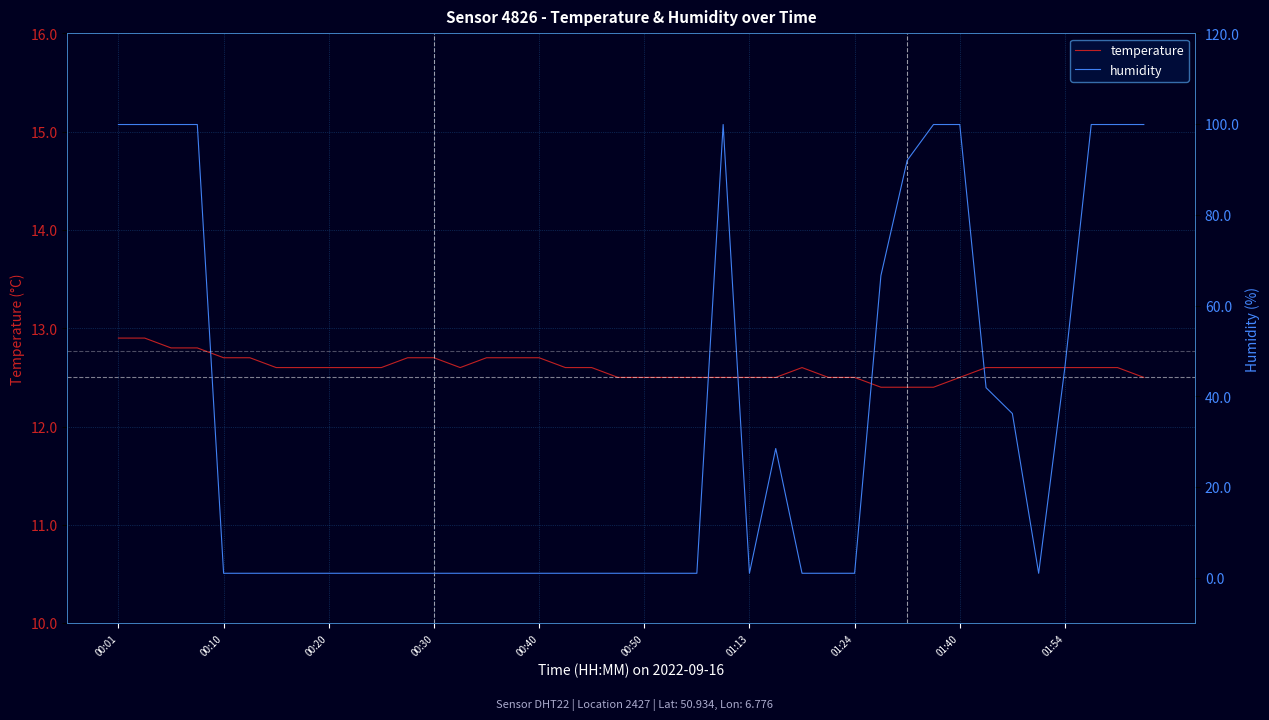

Is this an area chart (filled region under the line)?

No